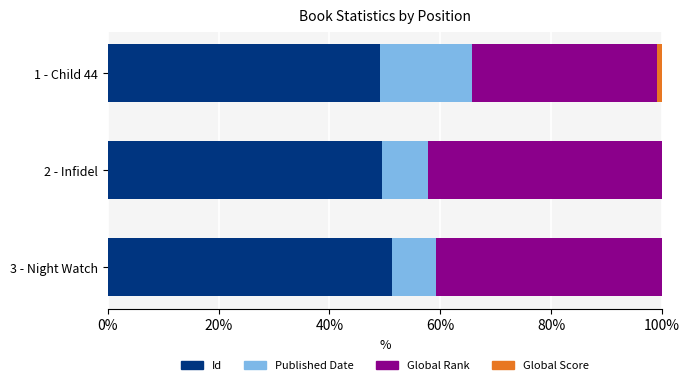

What is the maximum value for Id?

51.2